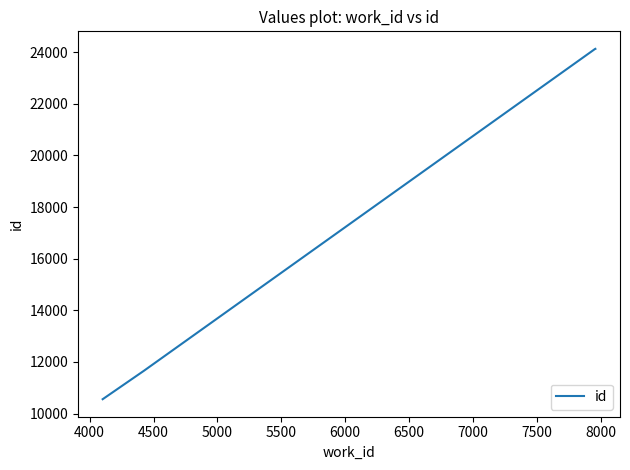

How many distinct data groups are displayed?

1